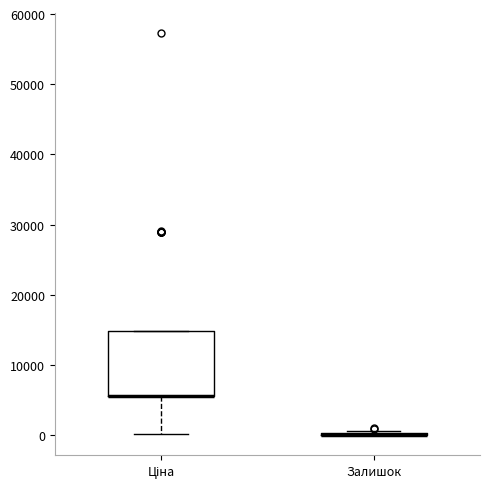

Reading left to right, transcribe this box plot: for each box, give where its median line is, the range the box spans, and where its two whiskers end, as read against the y-axis. The values are not printed on the chart, so give them approximately, as read against the axis.

Ціна: median 6000 (drawn on the box's lower edge), box 6000 to 15000, whiskers 0 to 15000
Залишок: box collapsed to a line at 0, whiskers 0 to 1000